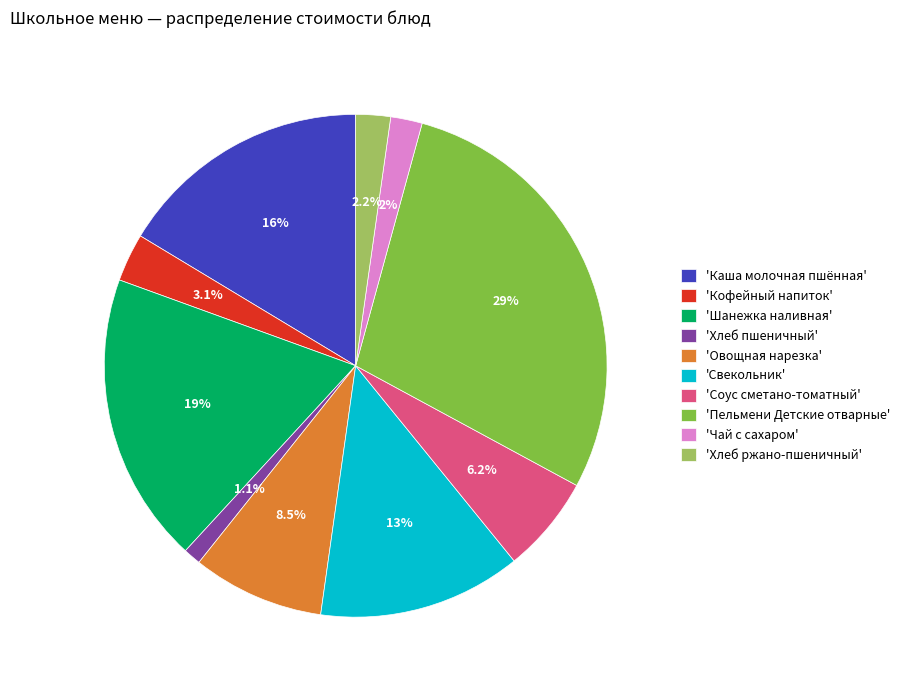

How many slices are in this pie chart?

10